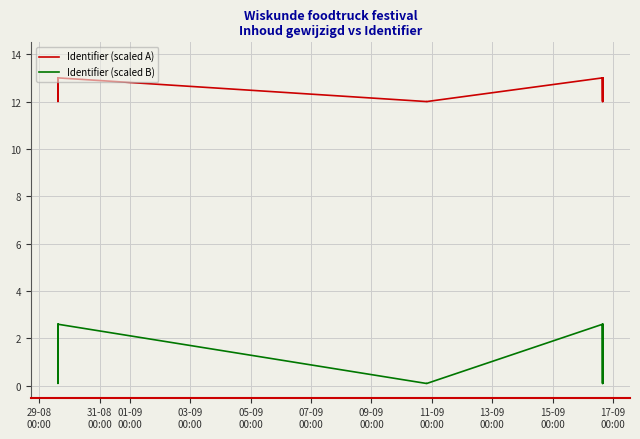

True or false: Identifier (scaled A) and Identifier (scaled B) intersect in this chart.

False